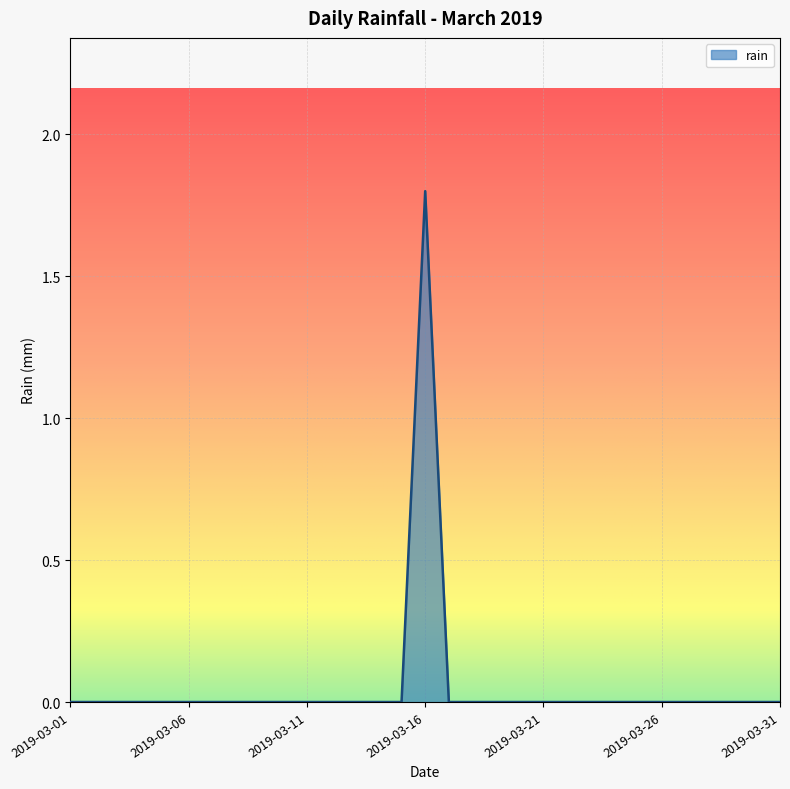

What is the greatest value displayed?

1.8